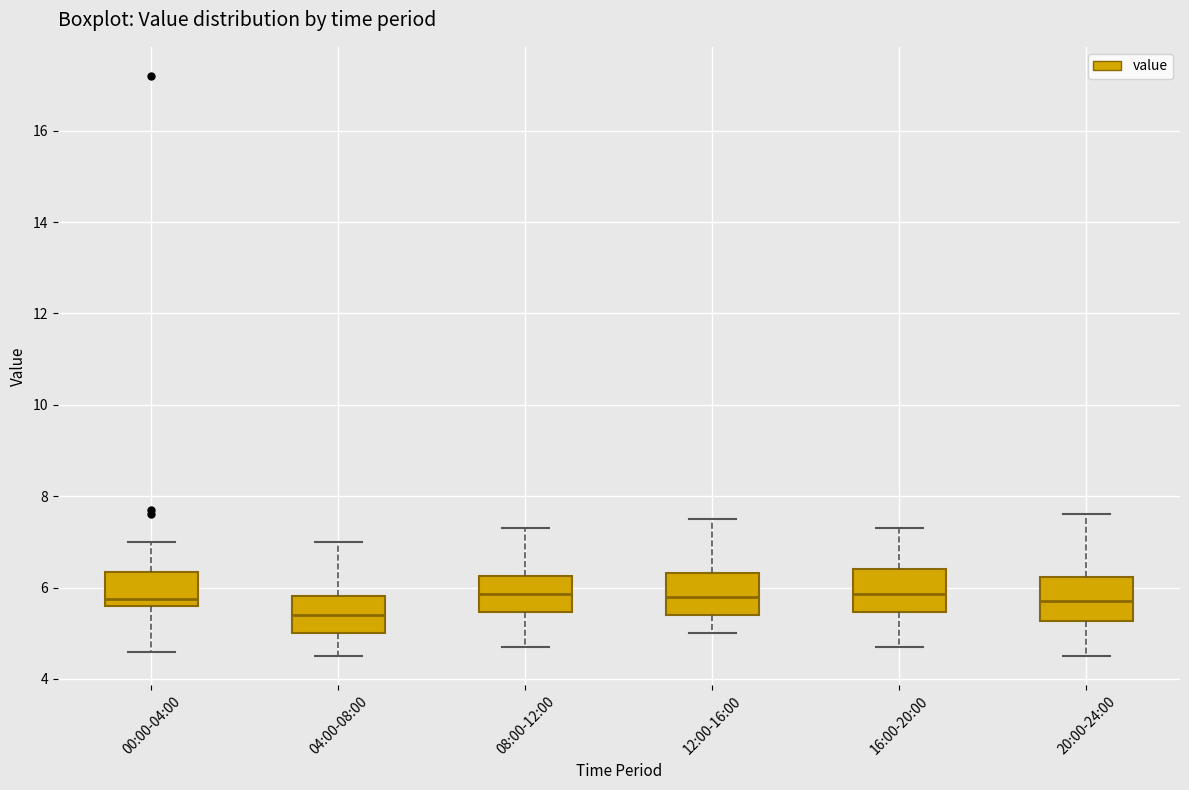

Reading left to right, read every box against the y-axis: the position of its median line, the range the box covers, and the ends of its whiskers. The values are not printed on the chart, so give them approximately, as read against the axis.

00:00-04:00: median 5.8, box 5.6 to 6.4, whiskers 4.6 to 7.0
04:00-08:00: median 5.4, box 5.0 to 5.8, whiskers 4.6 to 7.0
08:00-12:00: median 5.8, box 5.4 to 6.2, whiskers 4.8 to 7.4
12:00-16:00: median 5.8, box 5.4 to 6.4, whiskers 5.0 to 7.6
16:00-20:00: median 5.8, box 5.4 to 6.4, whiskers 4.8 to 7.4
20:00-24:00: median 5.8, box 5.2 to 6.2, whiskers 4.6 to 7.6